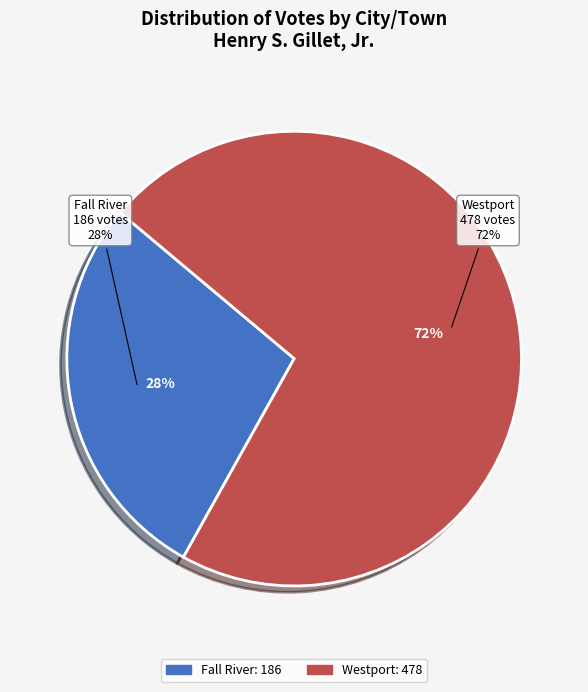

To the nearest percent, what is the average slice percentage?

50%